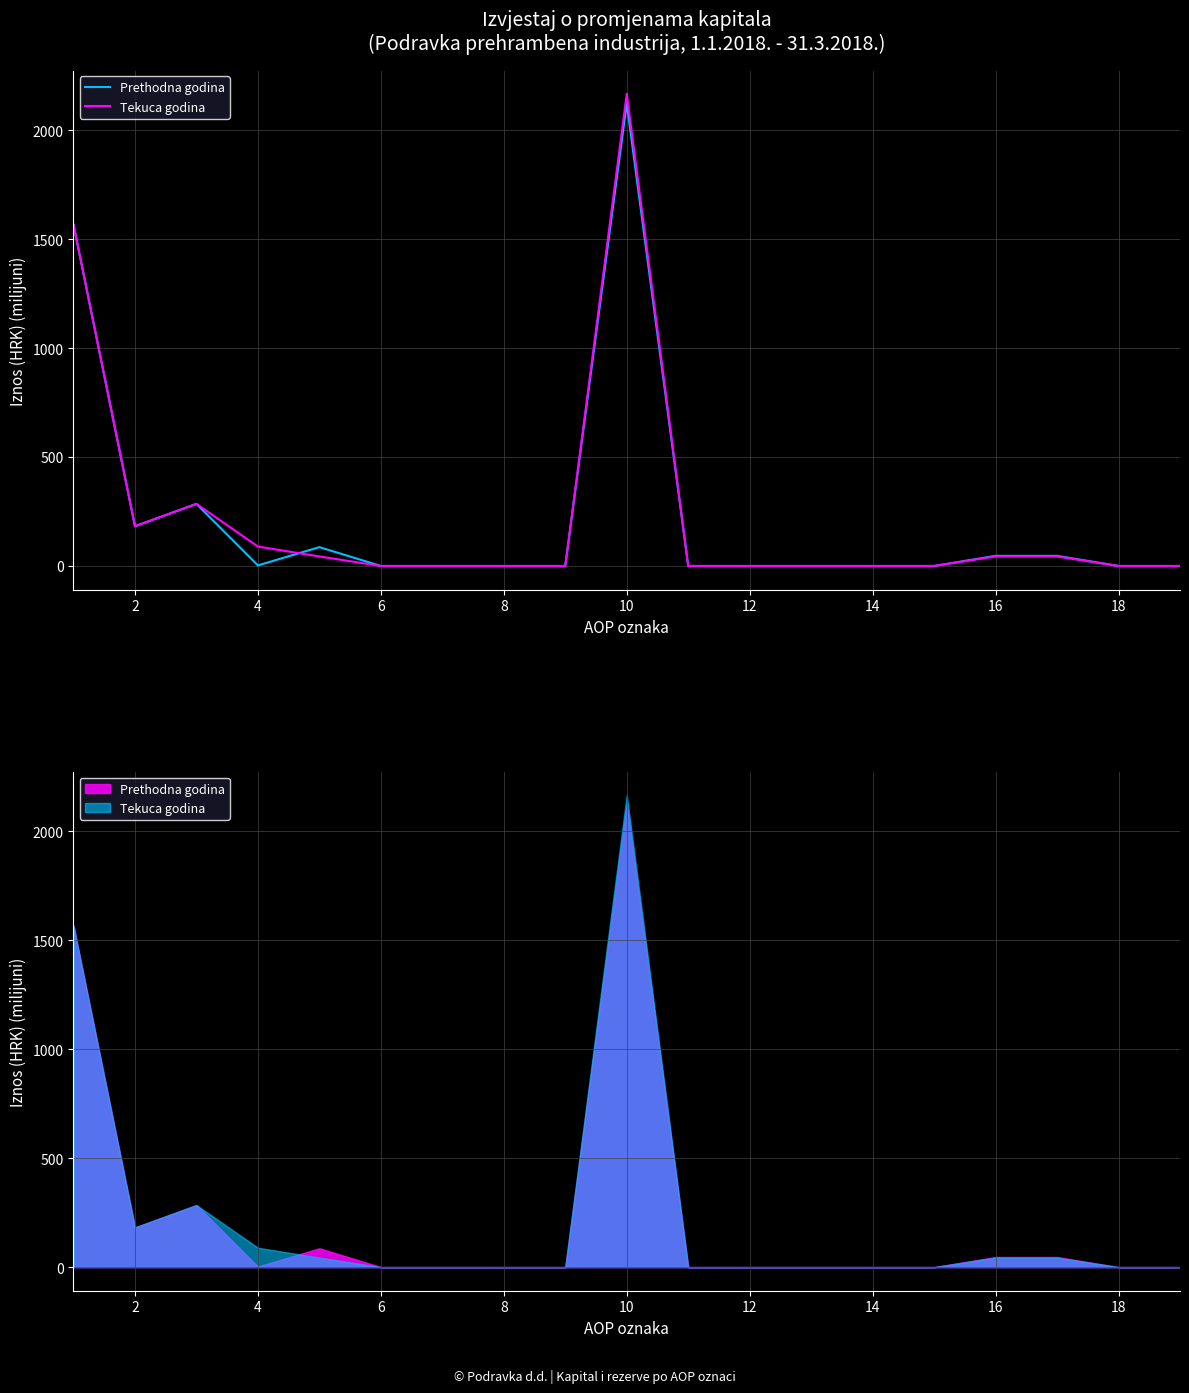

What is the value of the Tekuca godina point at the 3rd from the left?

284.9